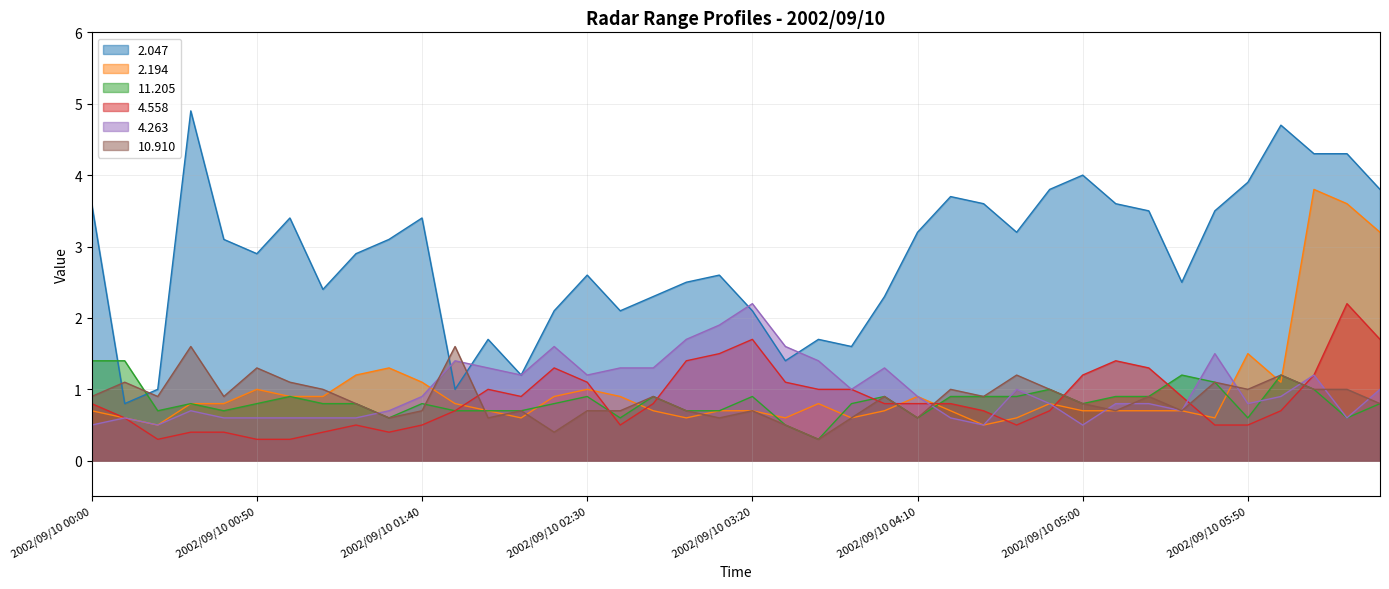

How many intersections are there between 4.558 and 11.205?

8